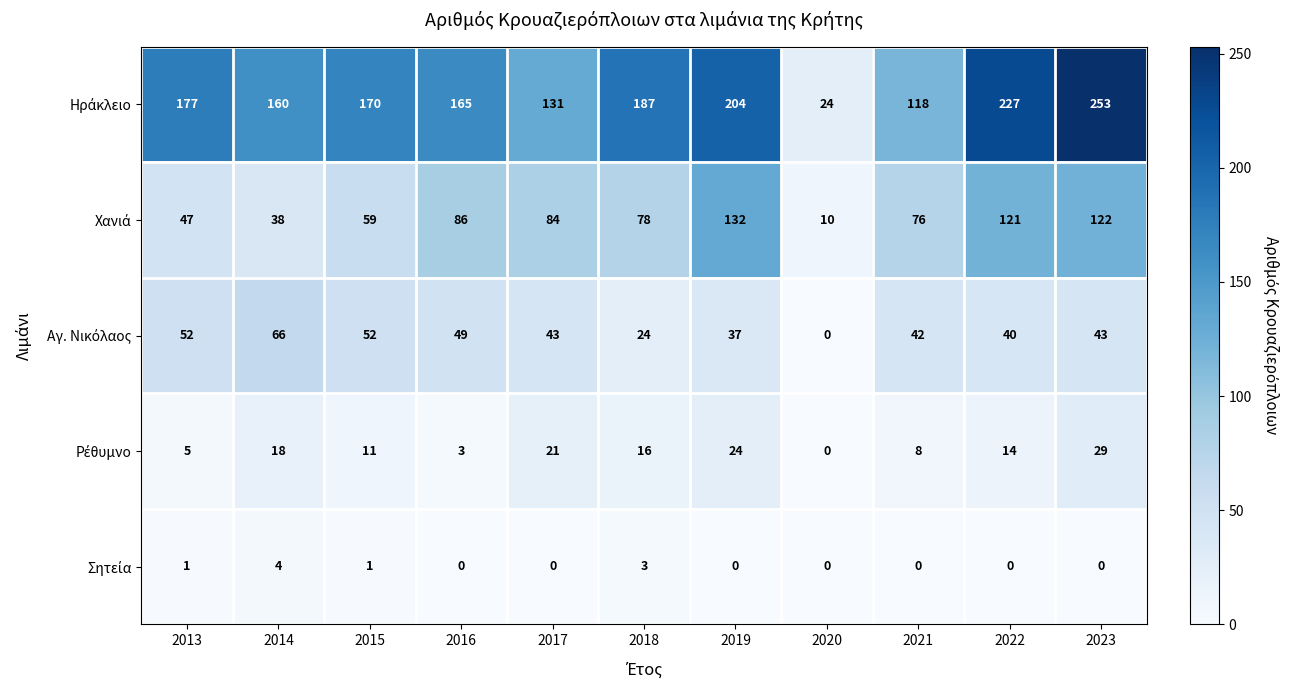

What is the total value across all series at 2022?

402